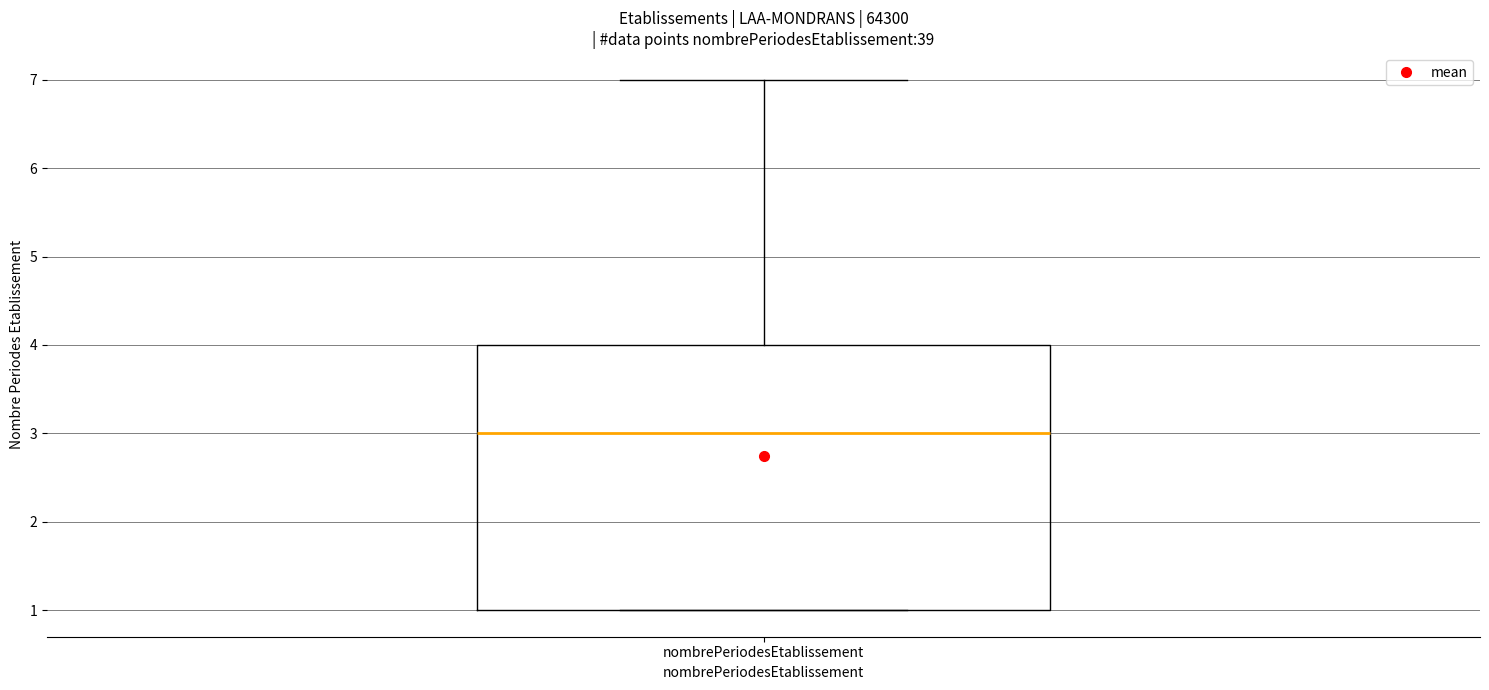

Read this box plot against the y-axis: the position of the median line, the range covered by the box, and the ends of both whiskers. The values are not printed on the chart, so give them approximately, as read against the axis.

median 3, box 1 to 4, whiskers 1 to 7